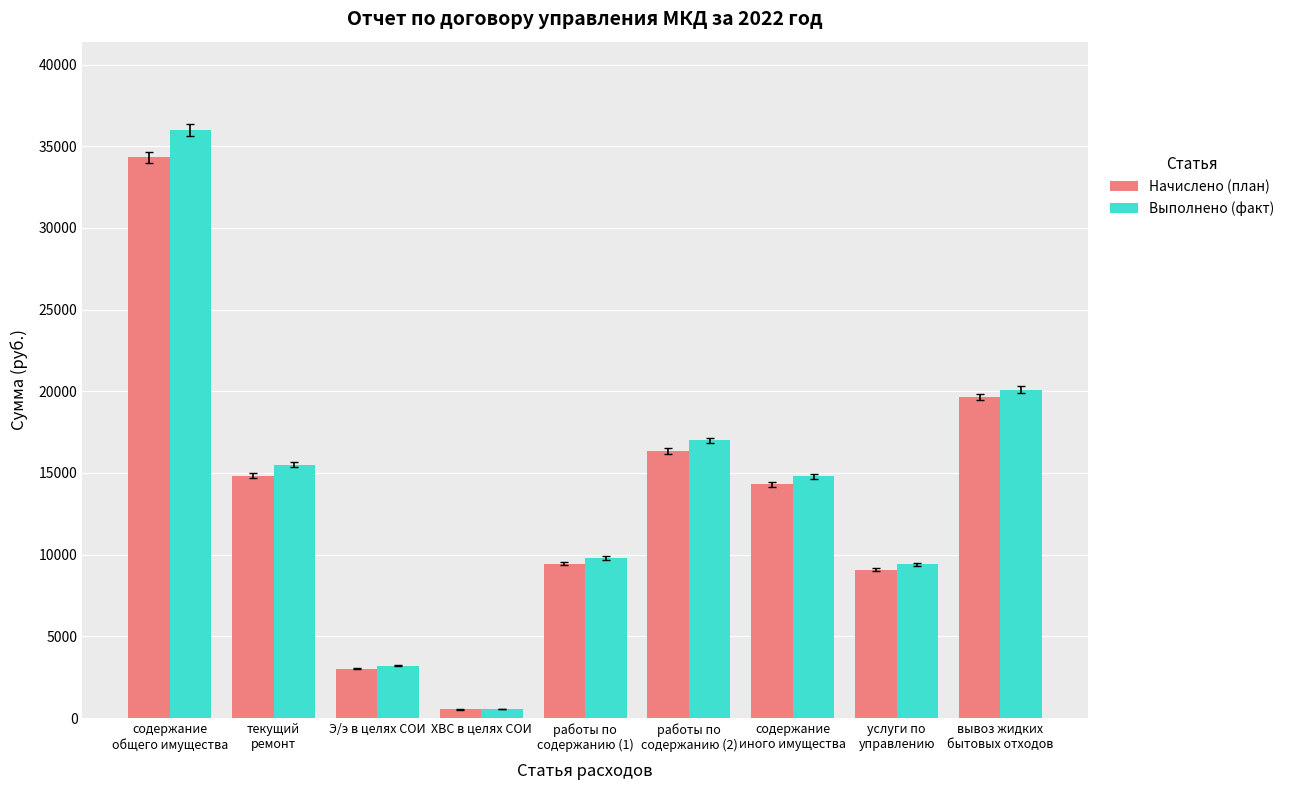

What is the spread (max minus min) of values at Э/э в целях СОИ?

198.7